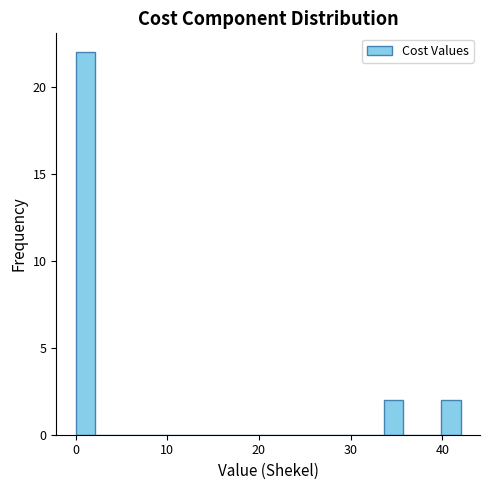

Read against the x-axis, roughly where is the centre of the tallest bar?

1